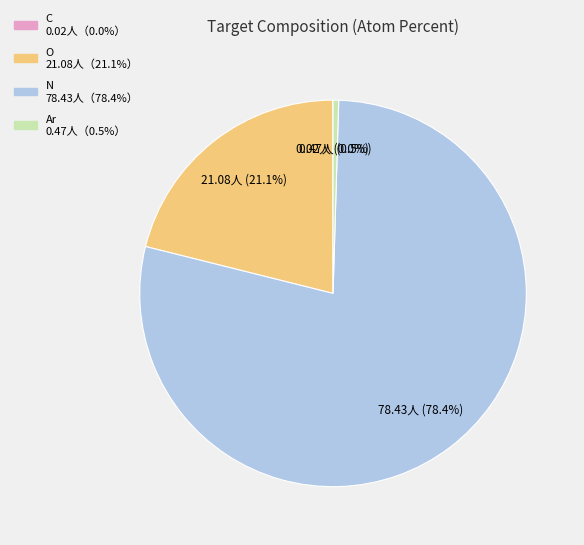

Is there a majority slice in this chart?

Yes